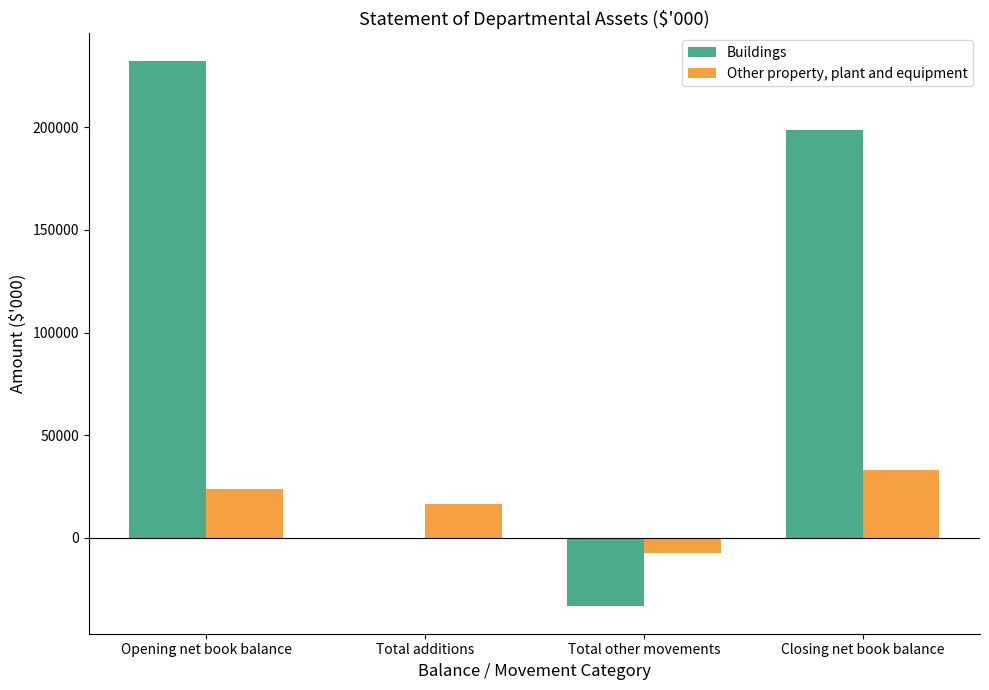

Which category has the highest value in the Other property, plant and equipment series?

Closing net book balance